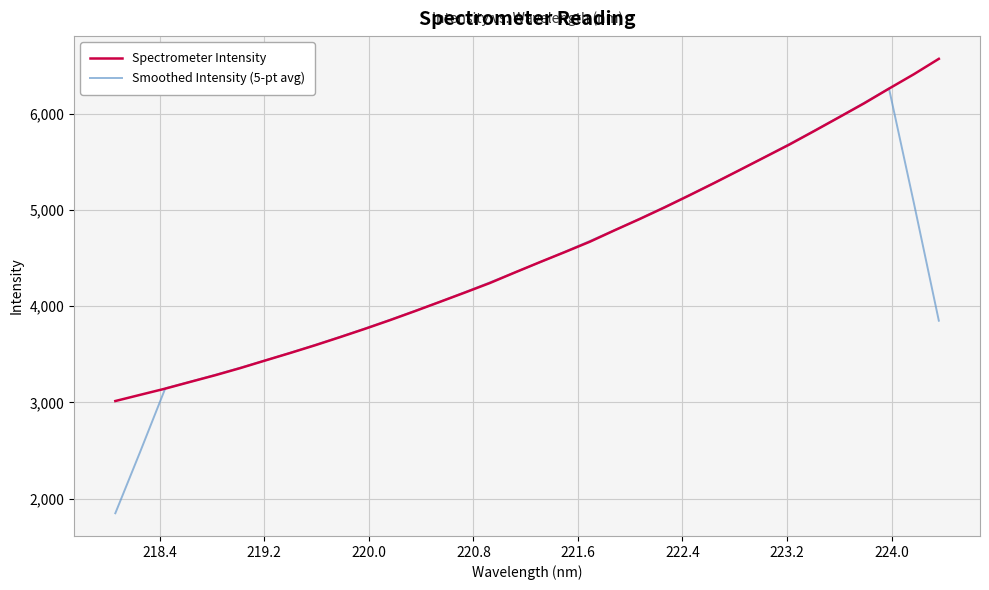

Which series has the widest spread of values?

Smoothed Intensity (5-pt avg)